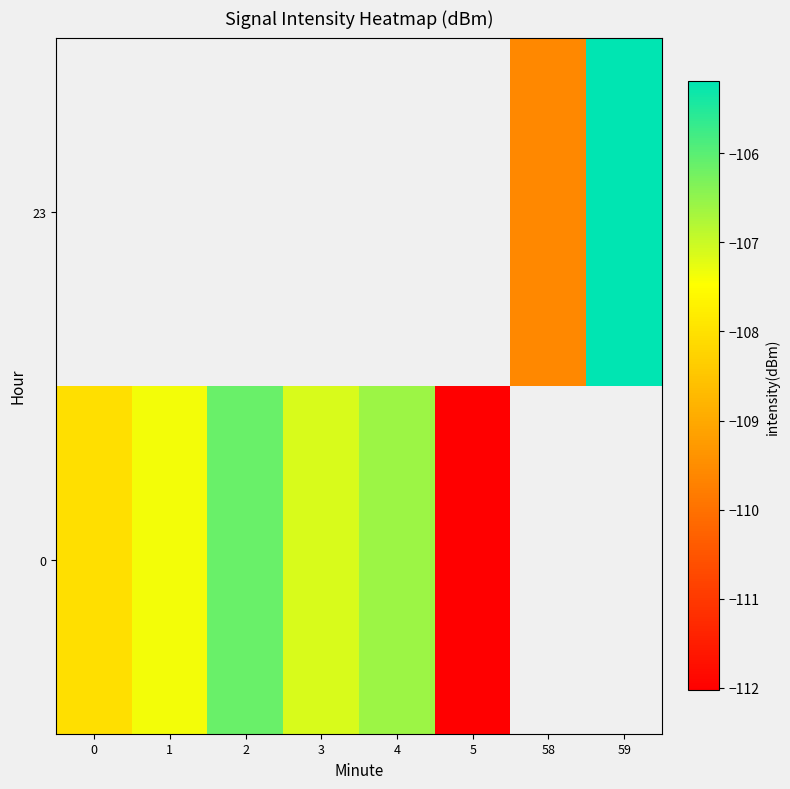

What is the sum of the 0 values at 2 and 3?

-213.3